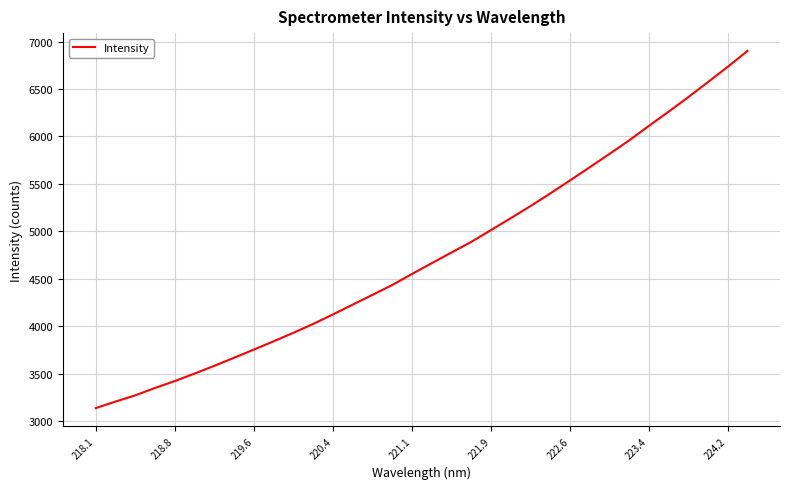

What is the minimum value shown in the chart?

3136.3